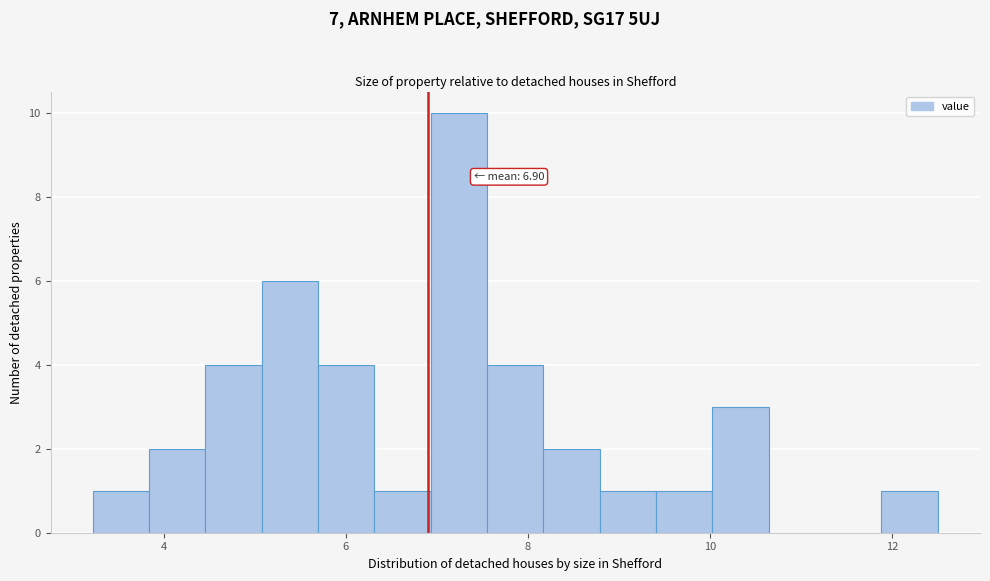

Read against the x-axis, roughly where is the centre of the tallest bar?

7.2